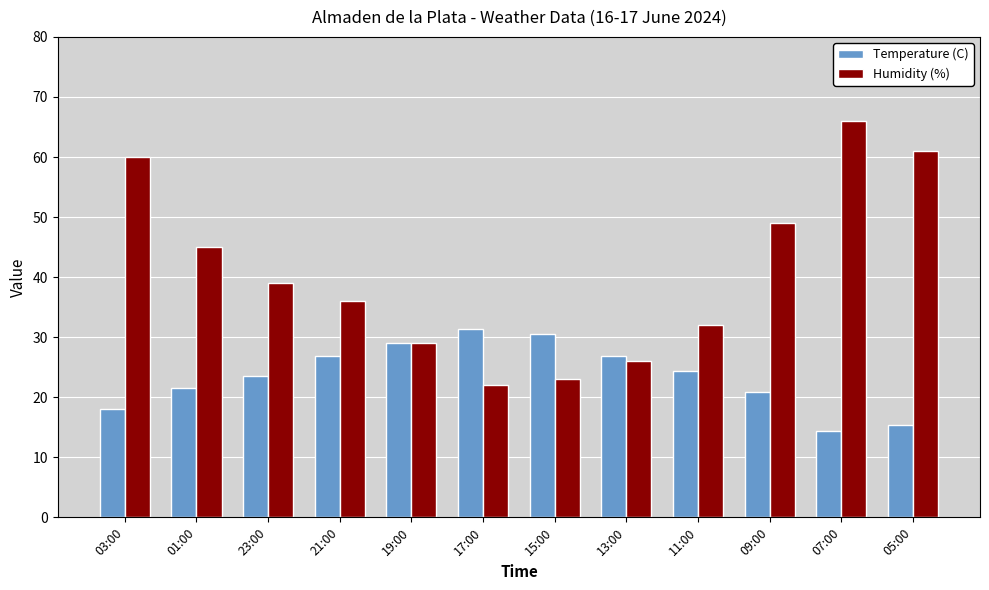

Between 13:00 and 07:00, which series saw the biggest shift?

Humidity (%)